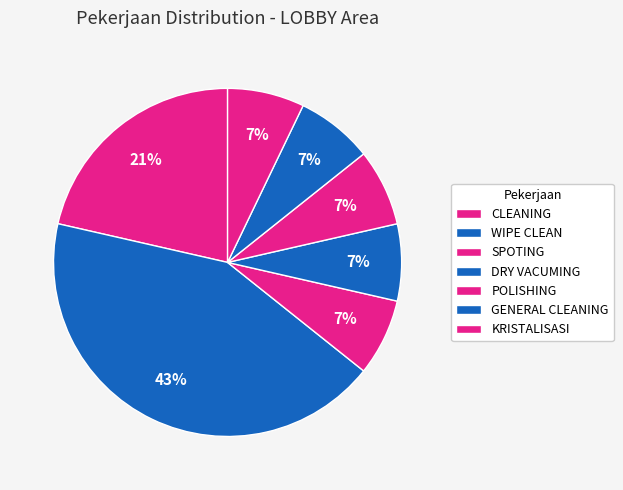

Count the number of slices in the pie.

7